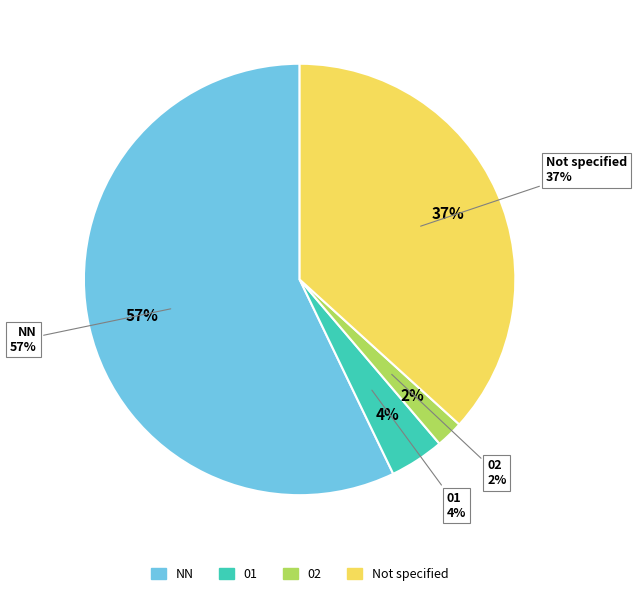

What is the smallest slice in the pie chart?

02